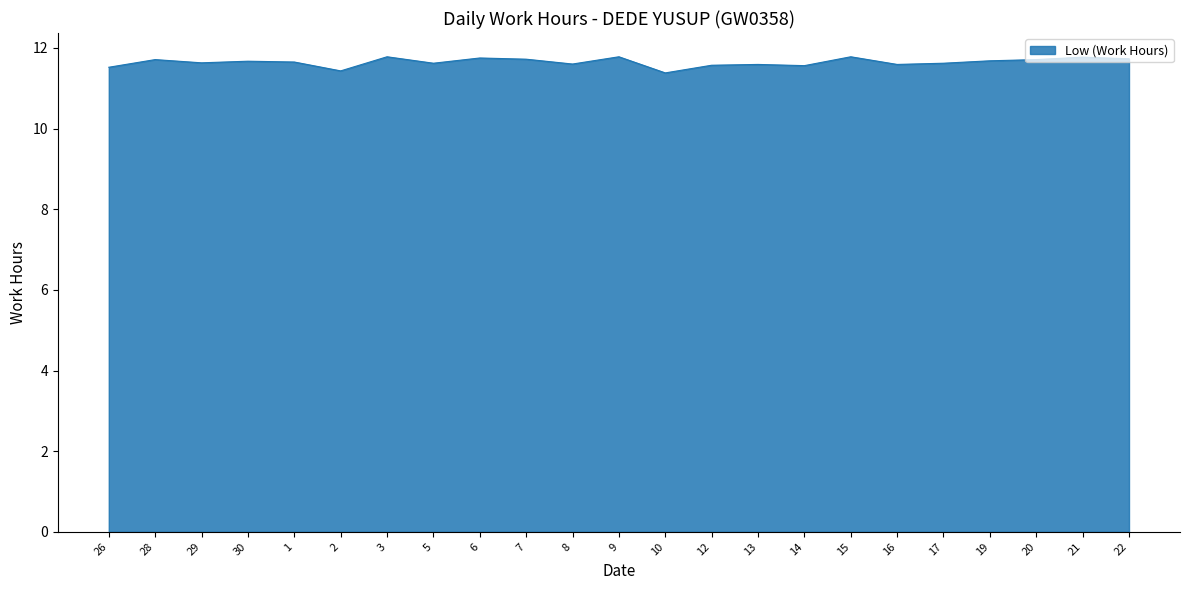

What is the change in value from 1 to 9?

+0.1